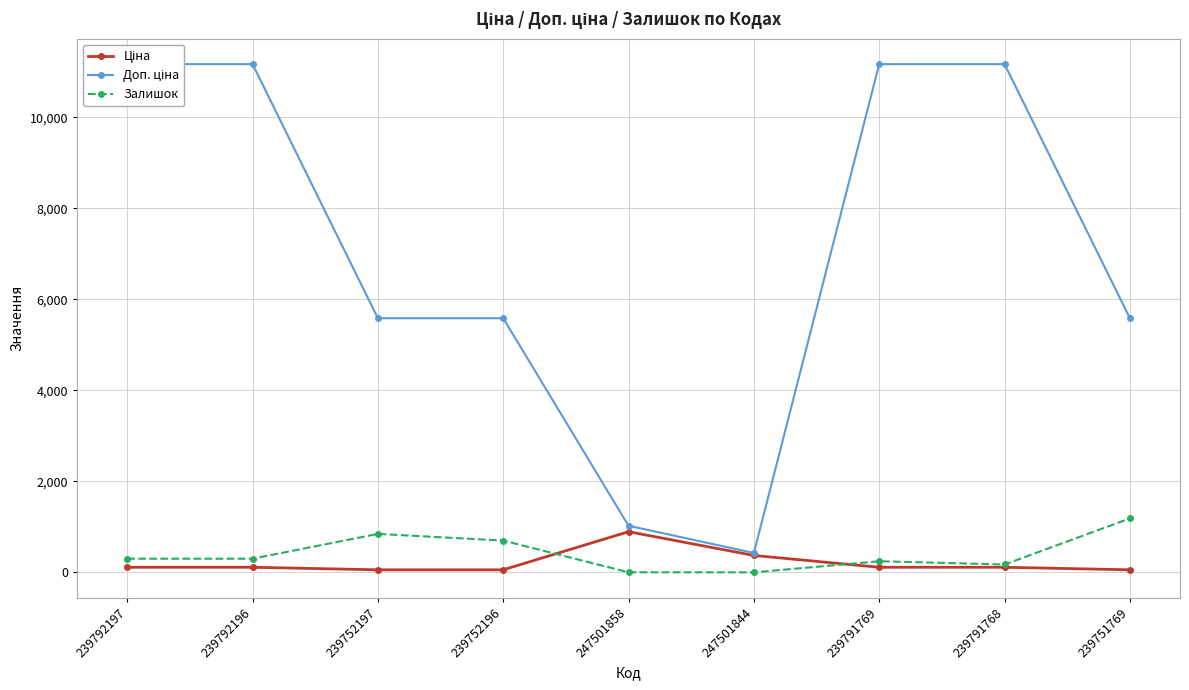

True or false: Доп. ціна and Ціна cross at least once.

False